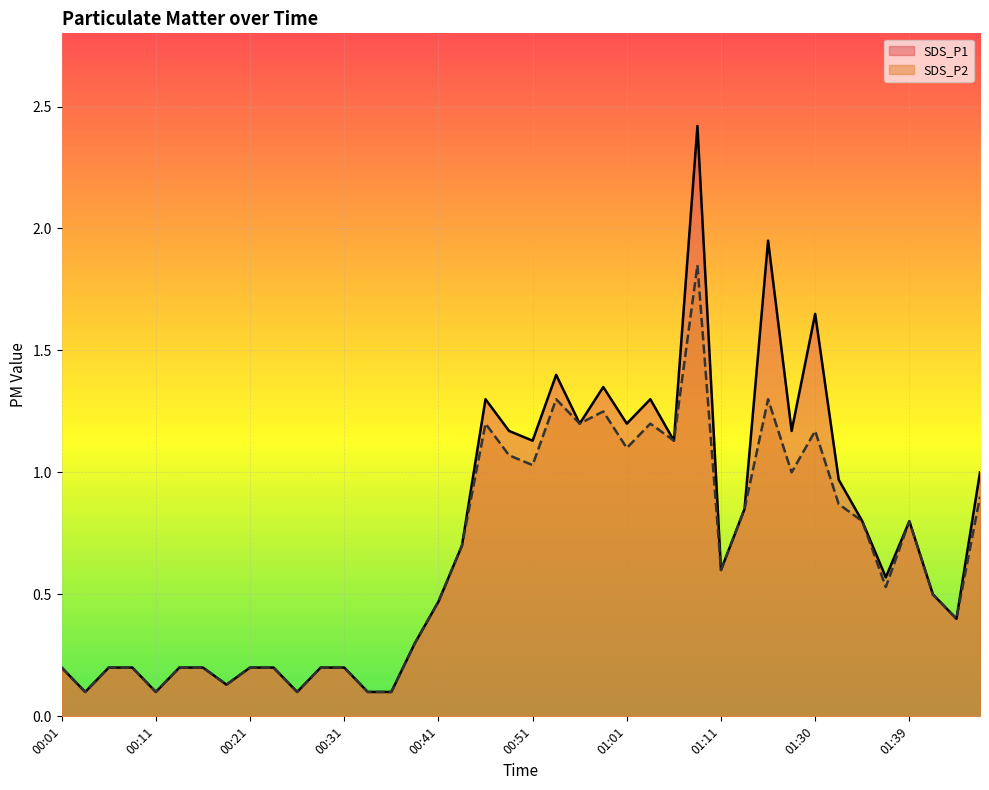

In SDS_P2, how many points are lower than both neighbors (excluding endpoints)?

12